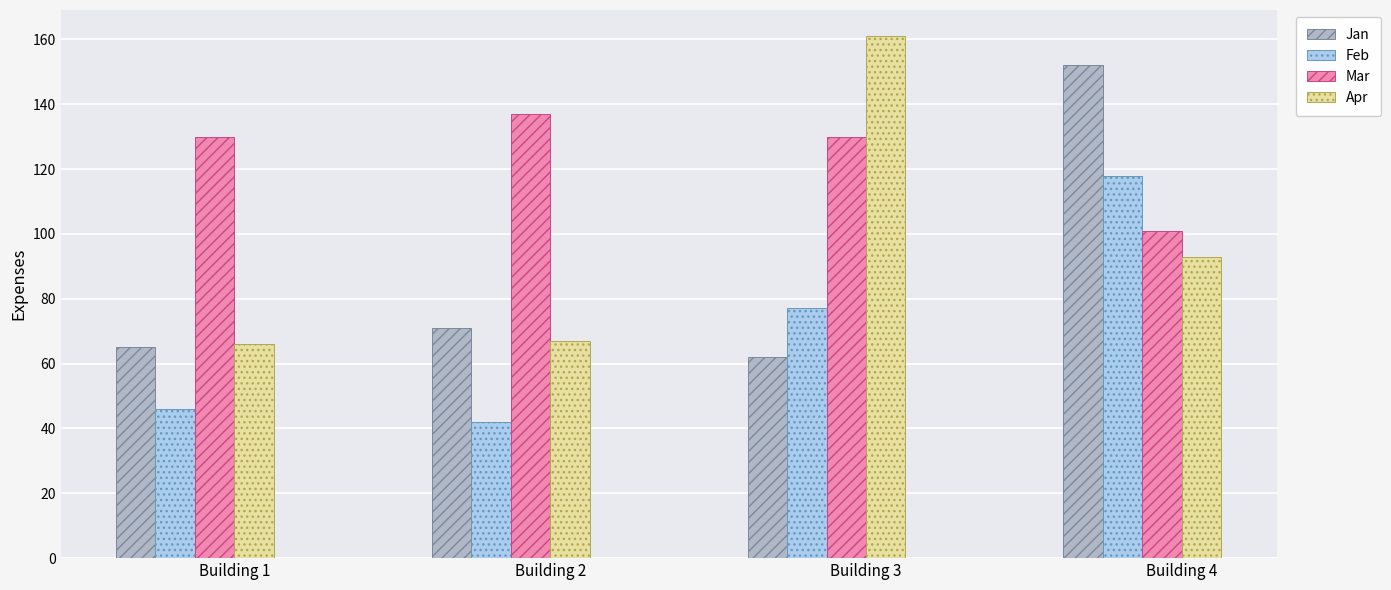

What is the maximum value for Feb?

118